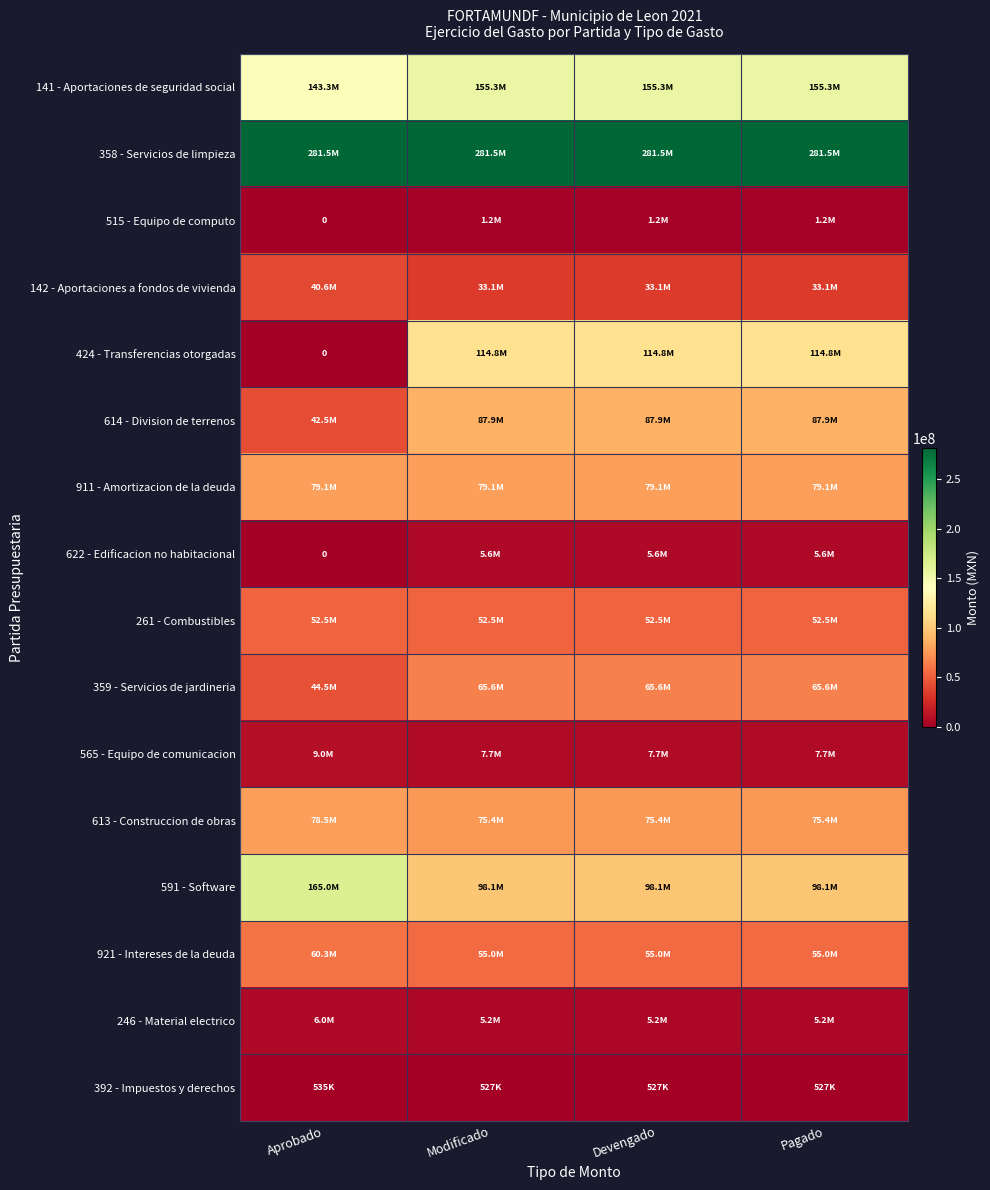

How many distinct data groups are displayed?

16